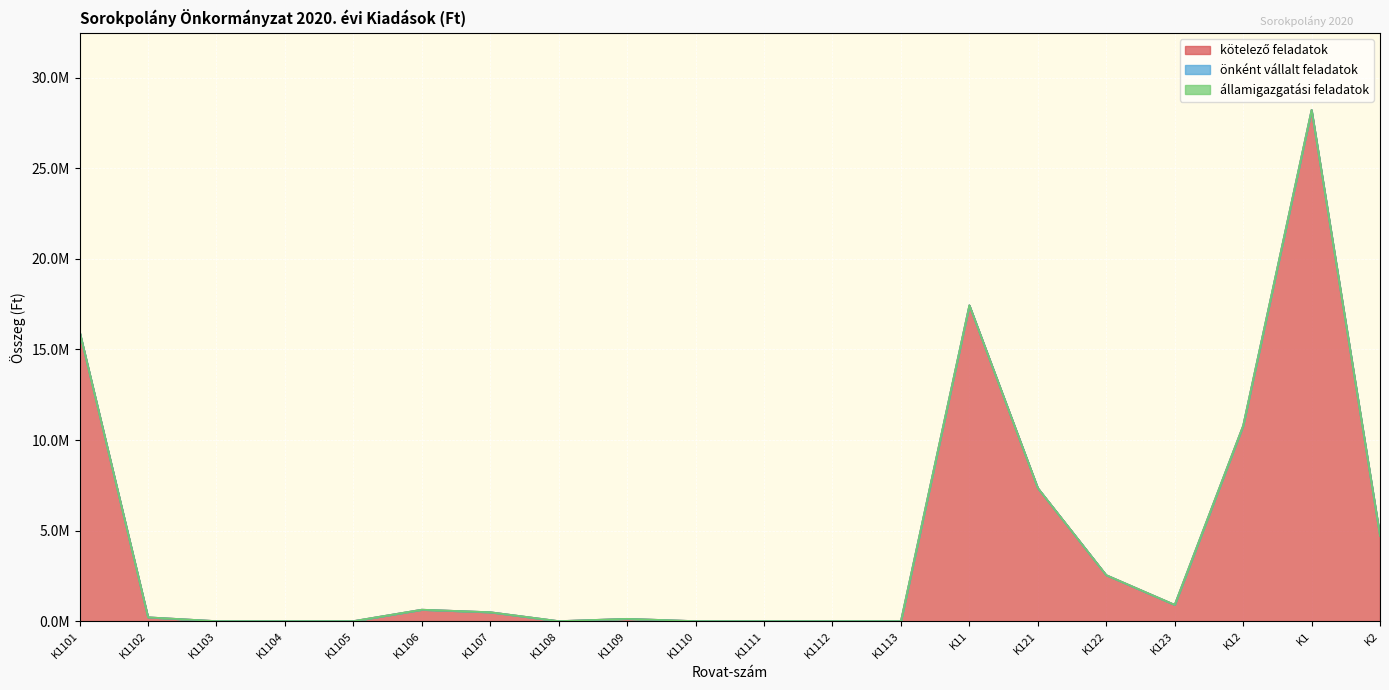

How many lines are shown in the chart?

3